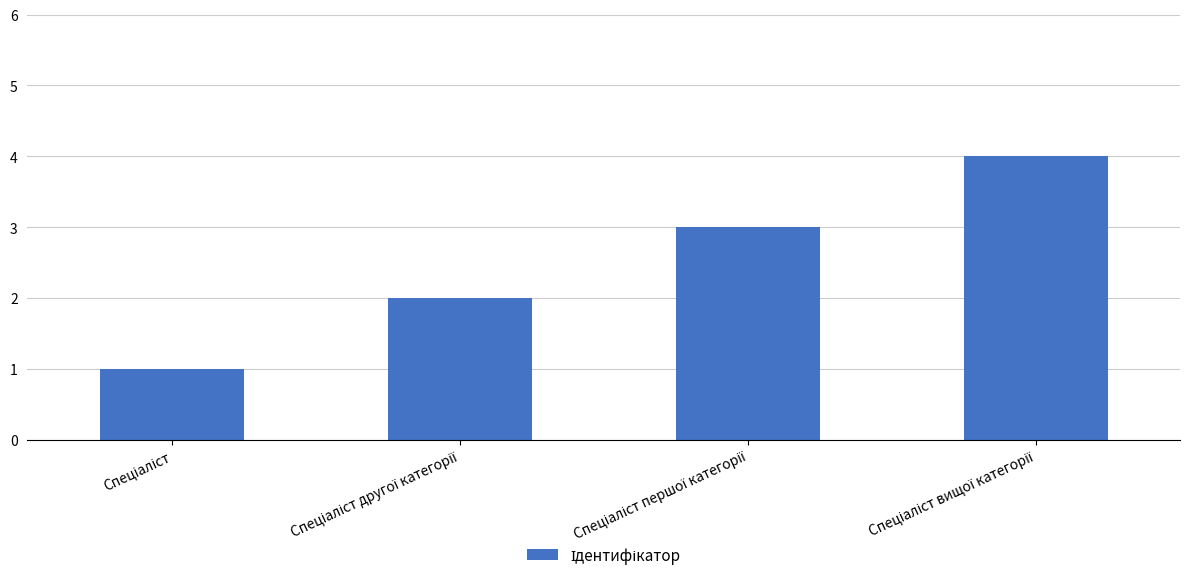

What is the difference between the maximum and minimum values?

3